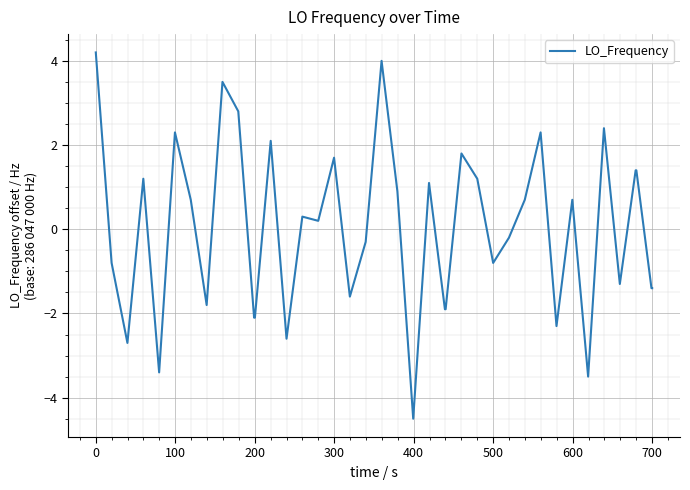

What is the difference between the maximum and minimum values?

8.7